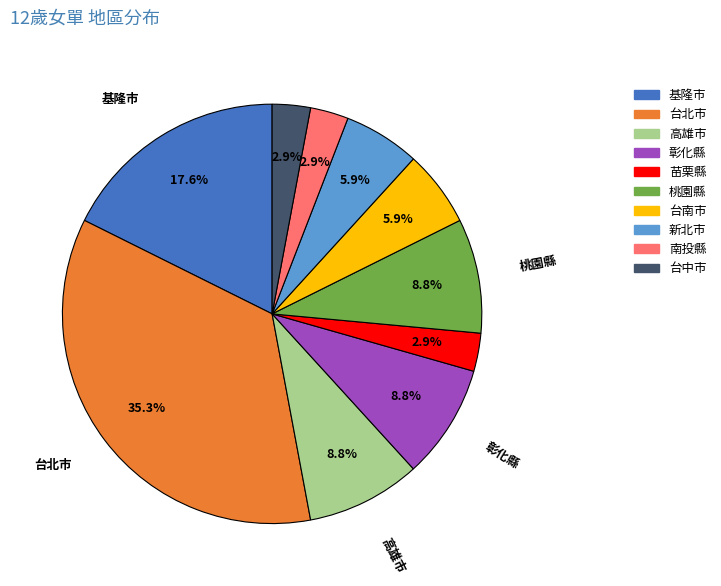

Does 桃園縣 account for over 50% of the chart?

No